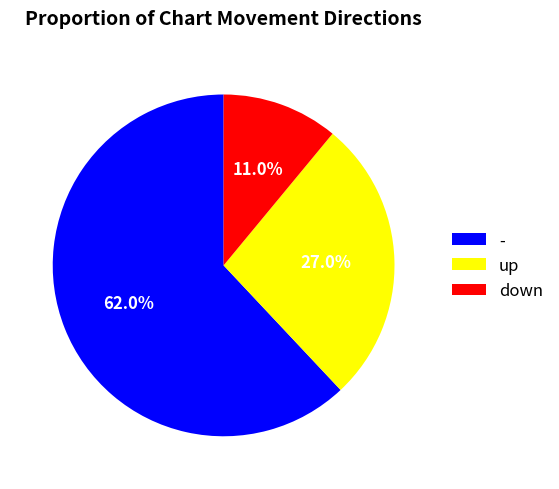

How many segments does this pie chart have?

3